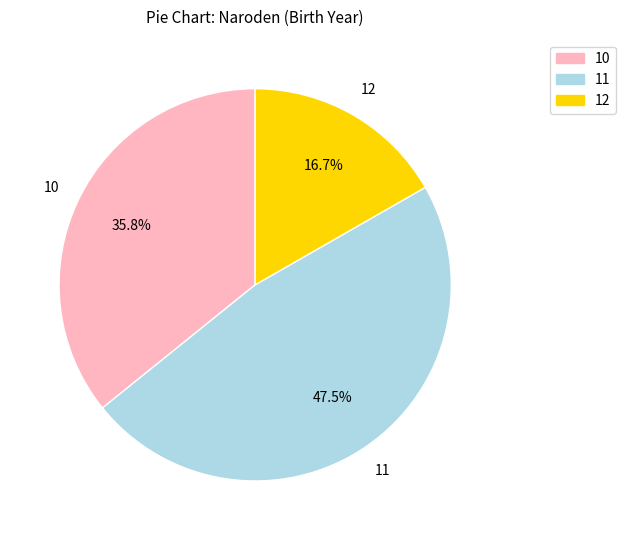

Does any single category account for the majority?

No